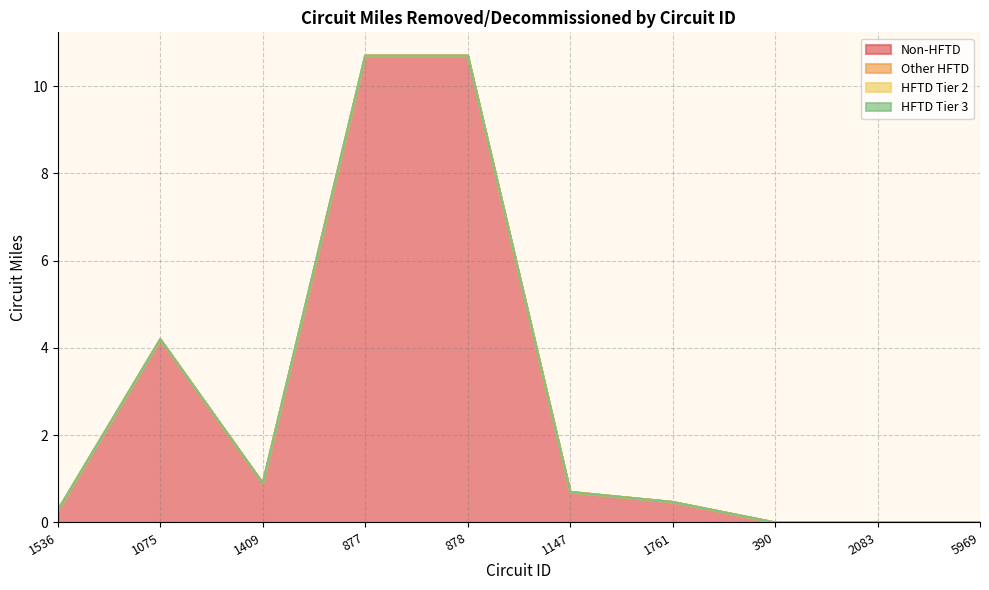

What position from the left is 2083?

9